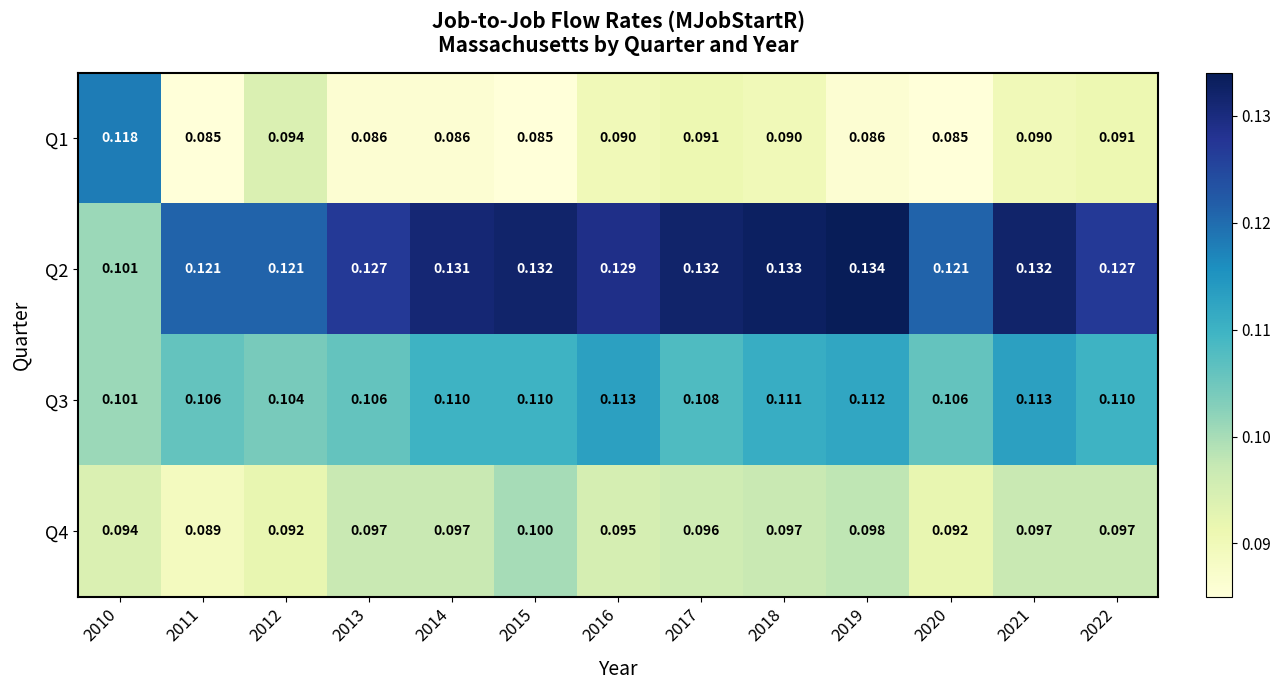

Is the value of Q2 at 2021 greater than the value of Q1 at 2018?

Yes